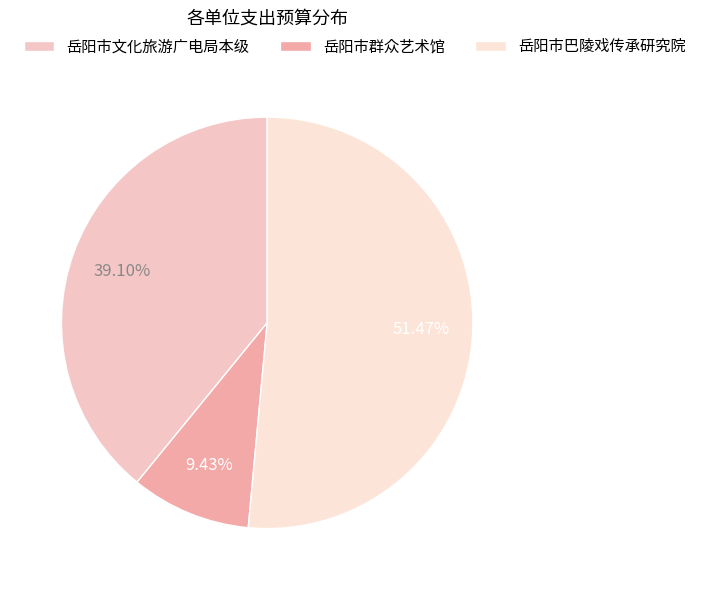

Combined, what portion of the pie is 岳阳市巴陵戏传承研究院 and 岳阳市群众艺术馆?

60.9%